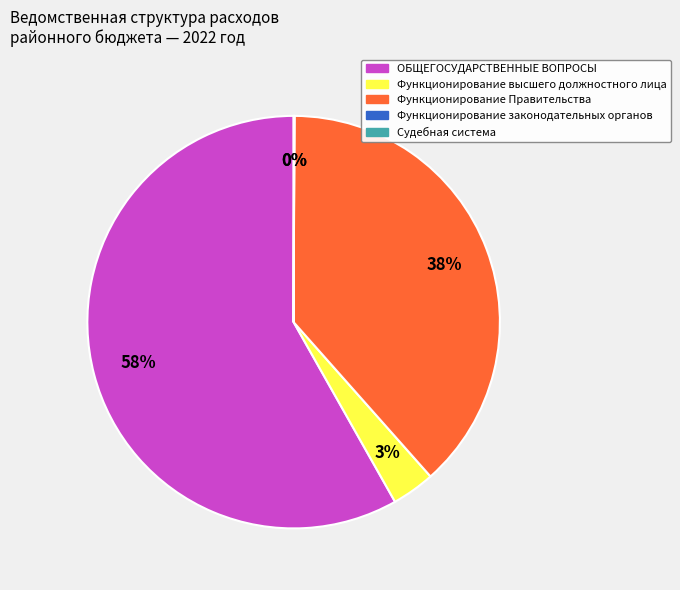

To the nearest percent, what is the combined percentage of Функционирование высшего должностного лица and ОБЩЕГОСУДАРСТВЕННЫЕ ВОПРОСЫ?

62%